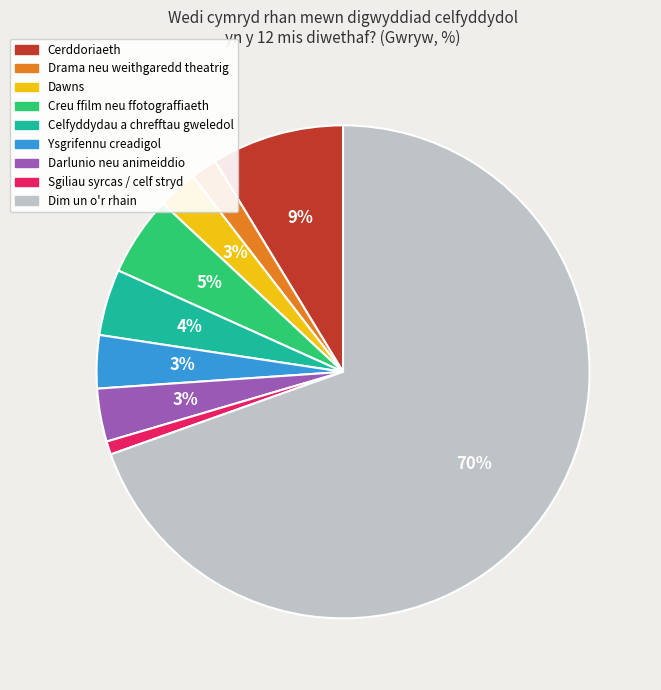

Is it true that Dim un o'r rhain is 70% of the pie?

True